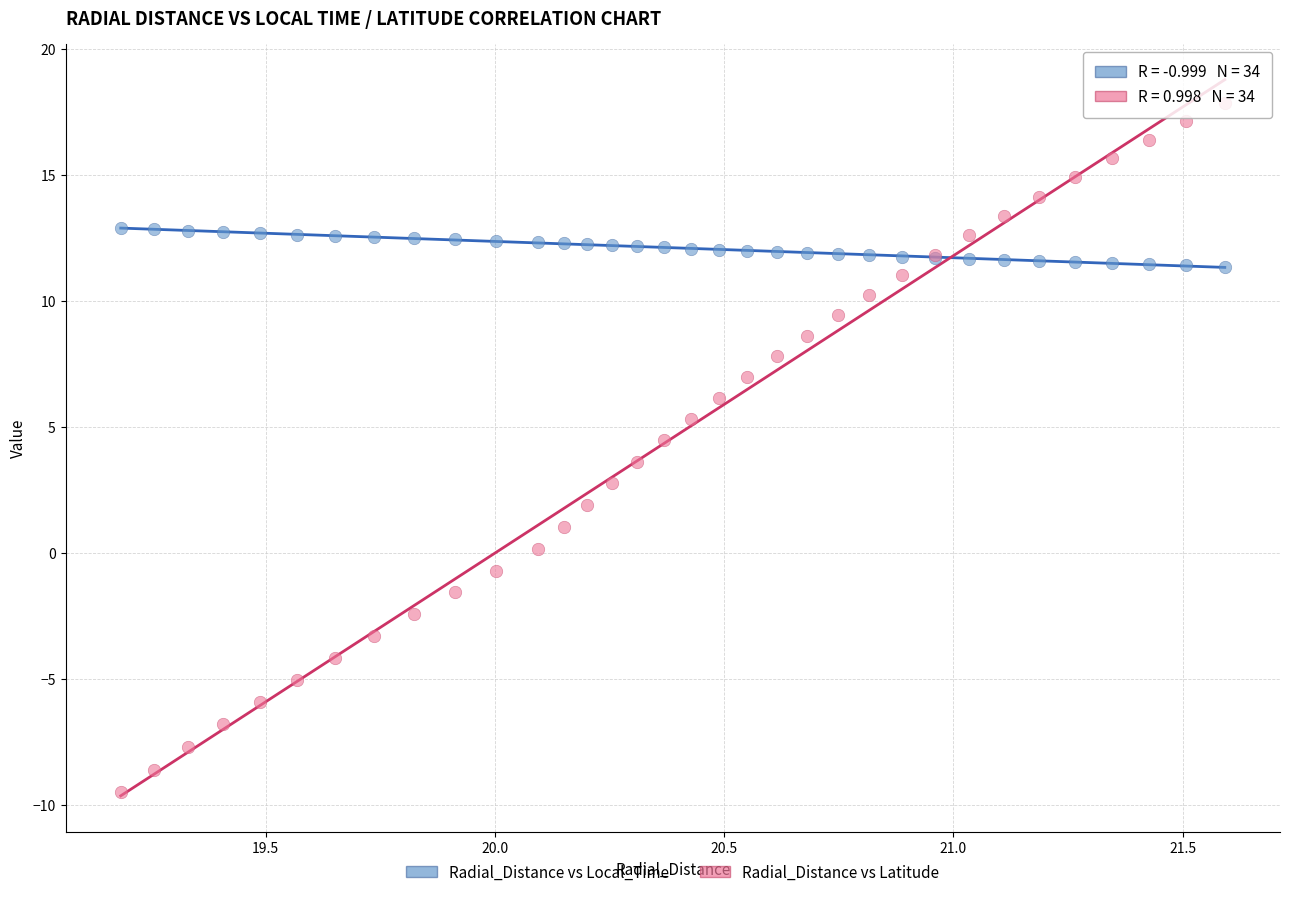

Which series has the largest Y range (max minus min)?

Radial_Distance vs Latitude